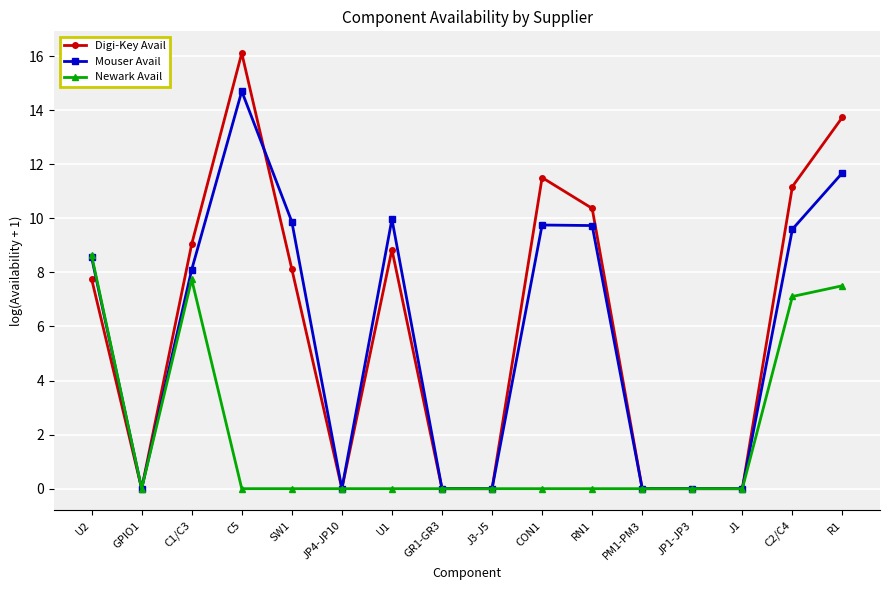

At which category does Mouser Avail reach its first local peak?

C5